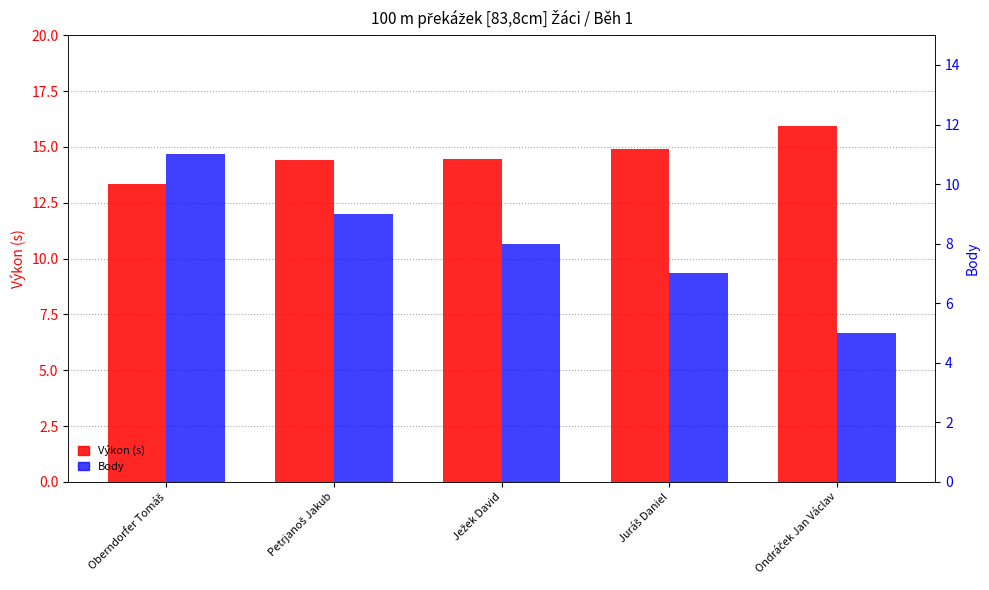

How many bars are there in total?

10